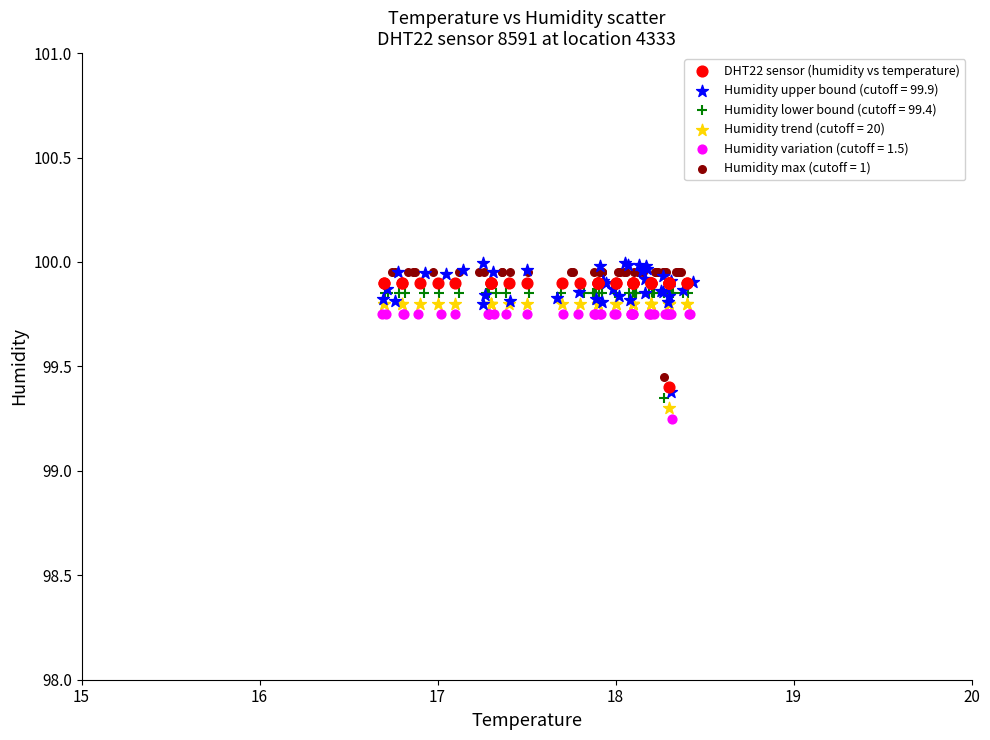

Which series has the largest Y range (max minus min)?

Humidity upper bound (cutoff = 99.9)